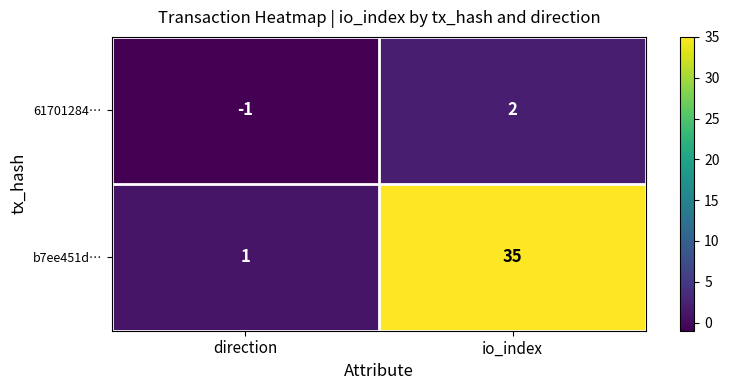

At how many categories does at least one series exceed 20?

1